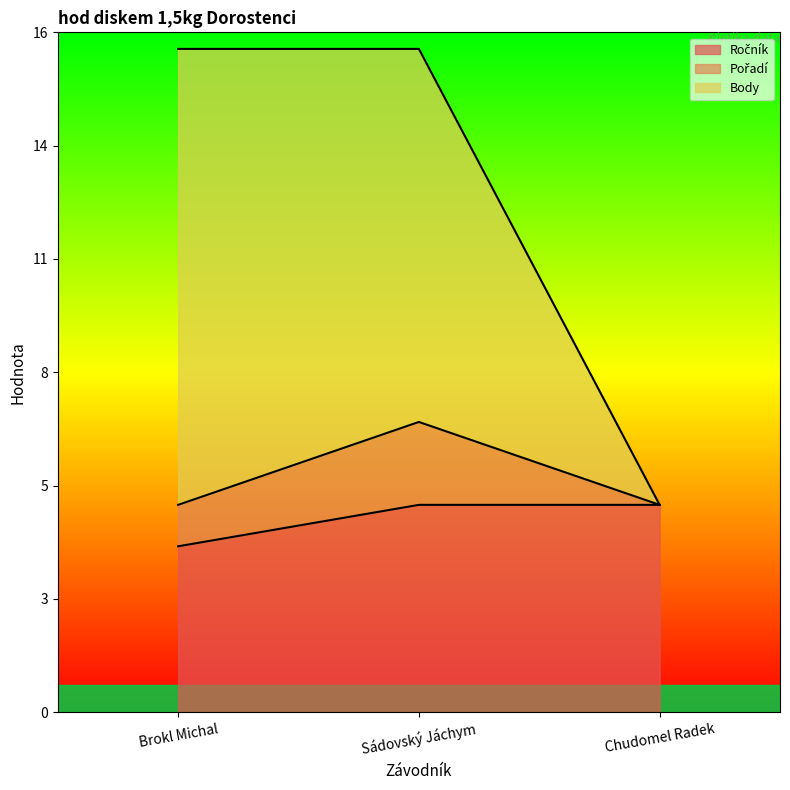

What is the approximate value of Body at Sádovský Jáchym, to the nearest 5?

15